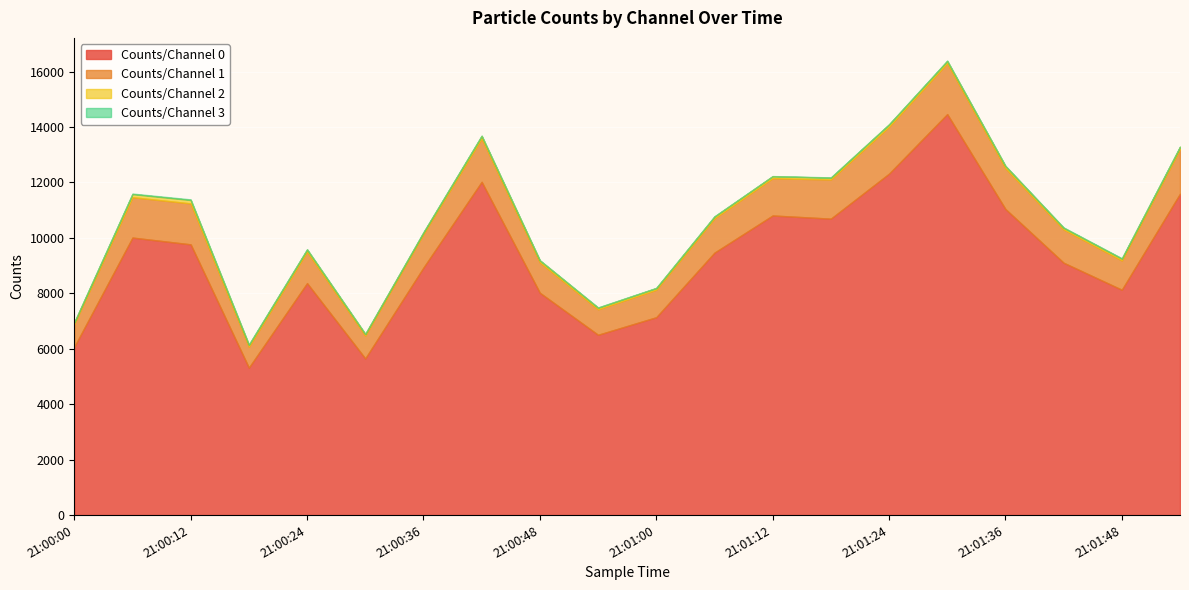

Count the number of categories in the chart.

20